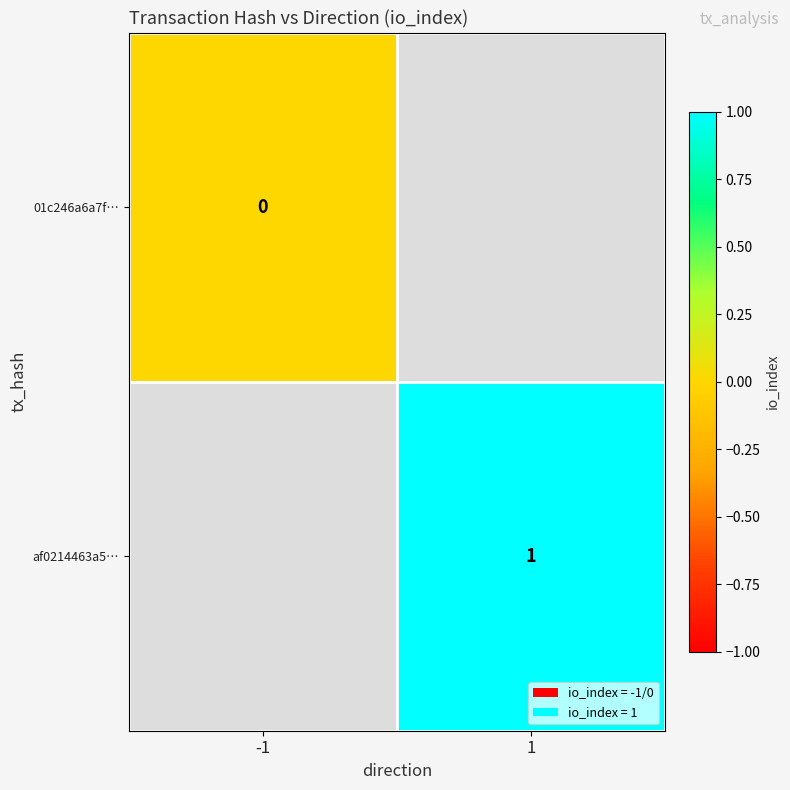

Is it true that af0214463a5… equals 1 at 1?

True